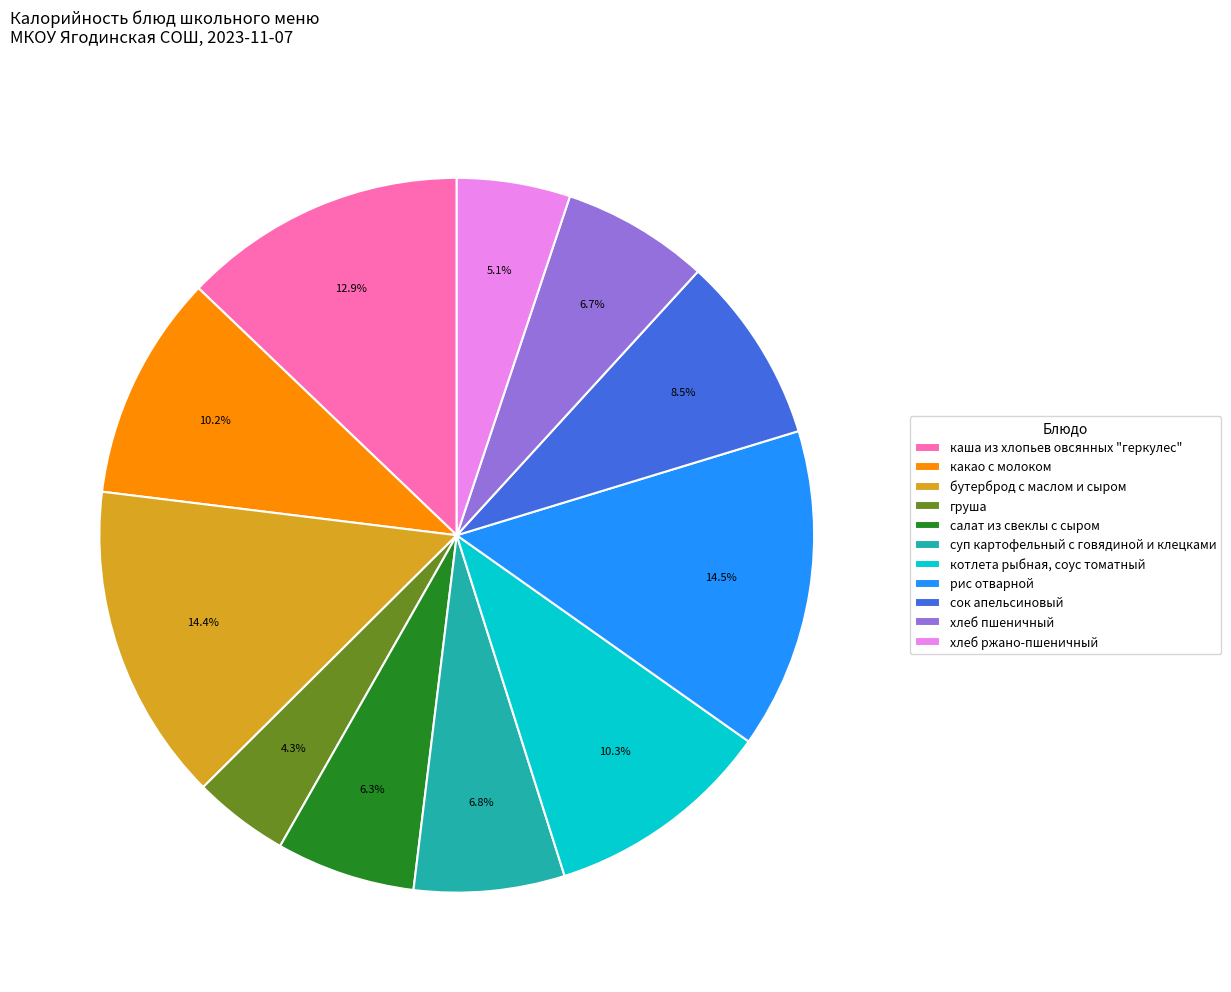

Is the sum of сок апельсиновый and хлеб пшеничный greater than half?

No